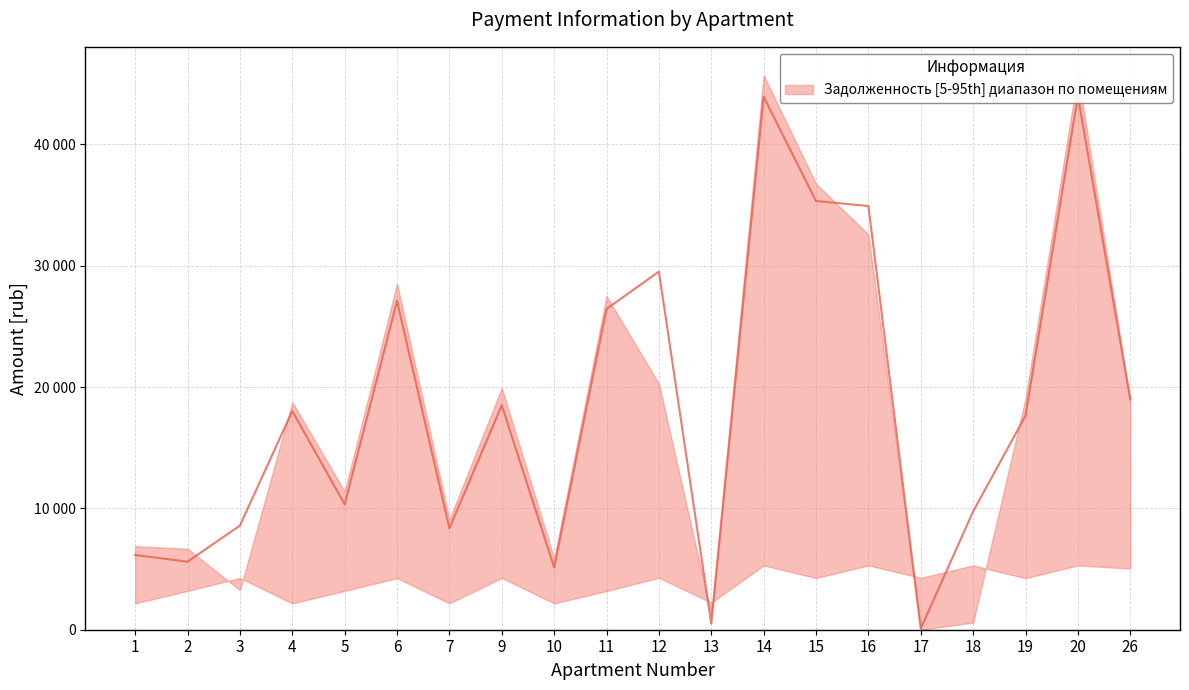

Which series has the largest range (max minus min)?

col_6_zadoljennost